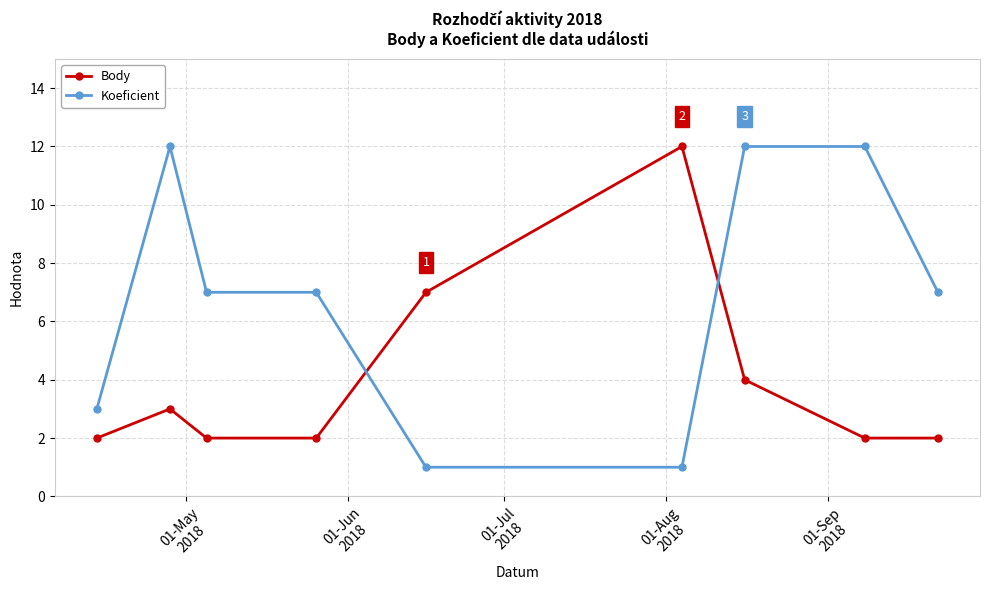

Reading left to right, list all the values displayed in this chart.

Body: 2	3	2	2	7	12	4	2	2
Koeficient: 3	12	7	7	1	1	12	12	7